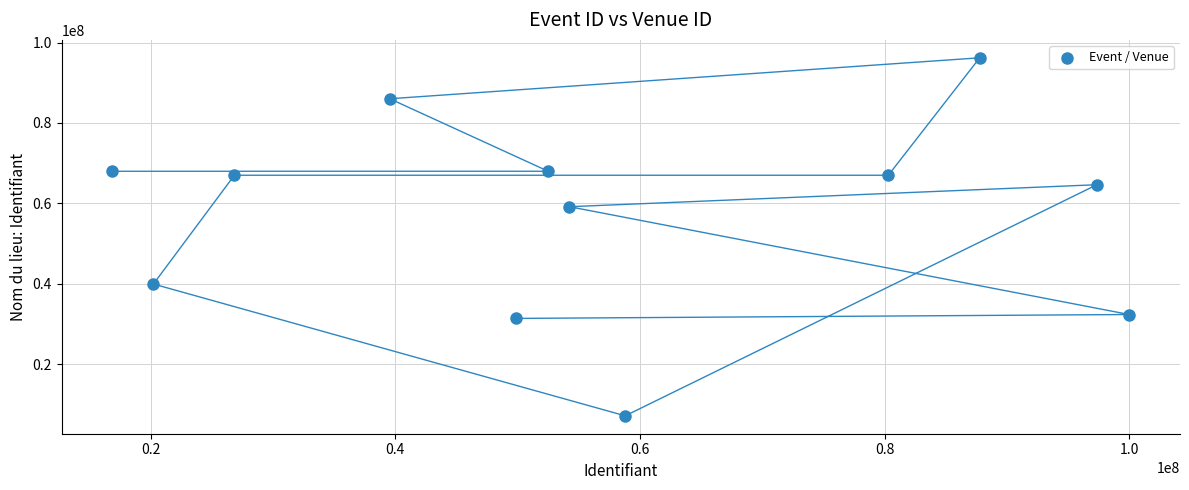

What Y value in the scatter plot is closest to 51686103?

59171006